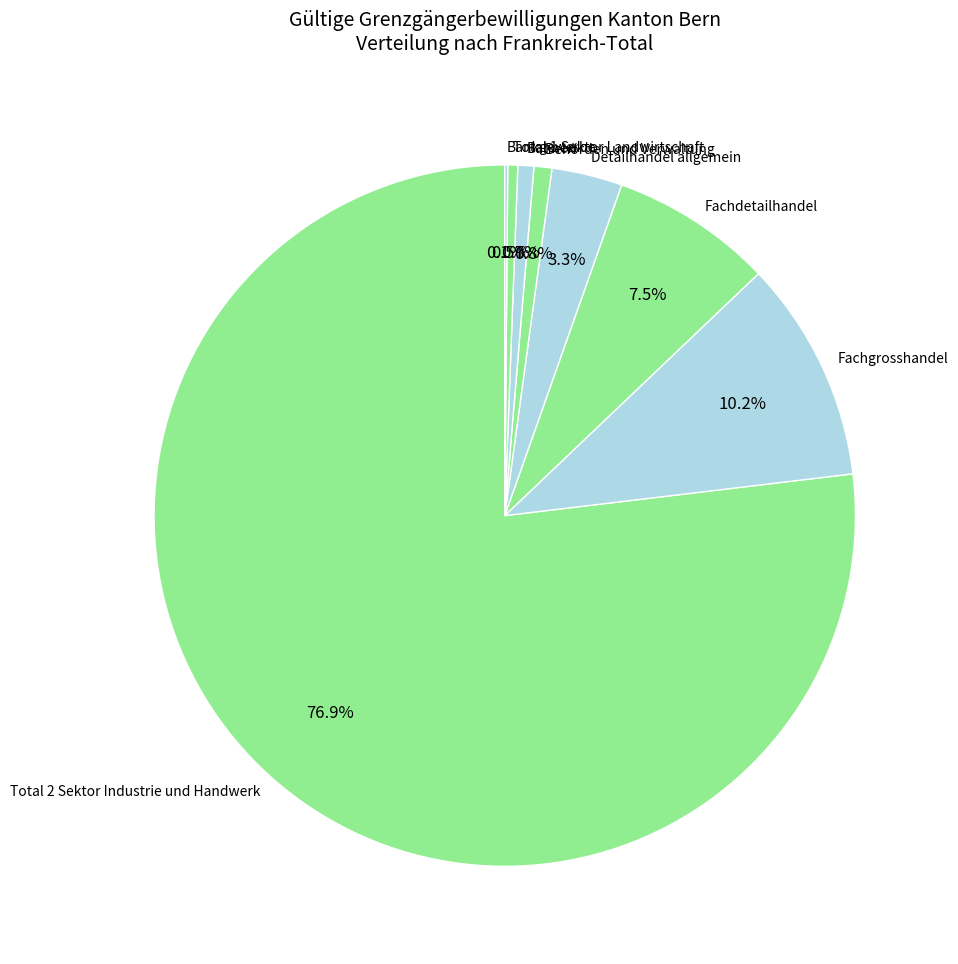

To the nearest percent, what percentage of the pie is Fachgrosshandel?

10%